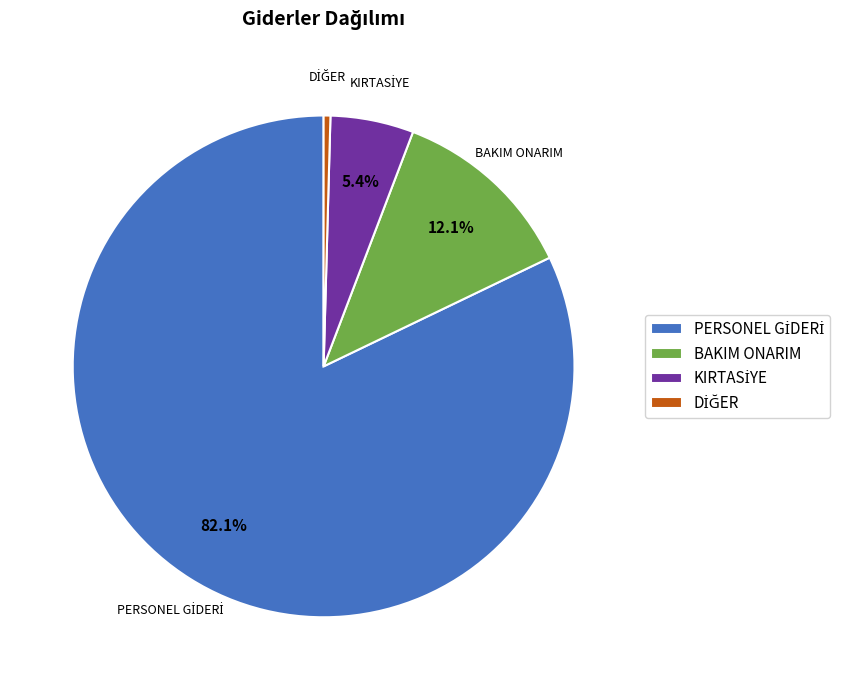

How many slices are in this pie chart?

4